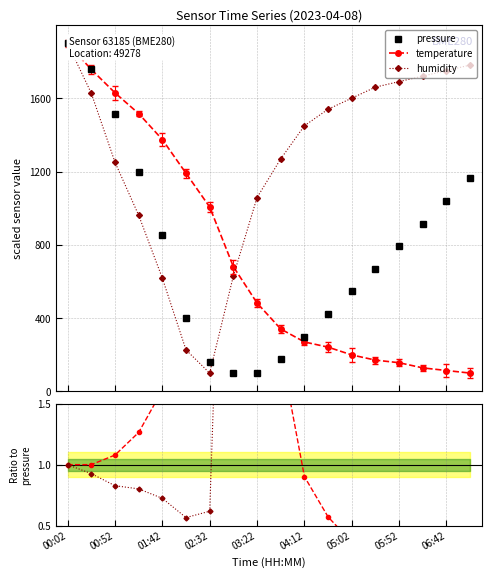

How many values in the temperature series exceed 482?

9